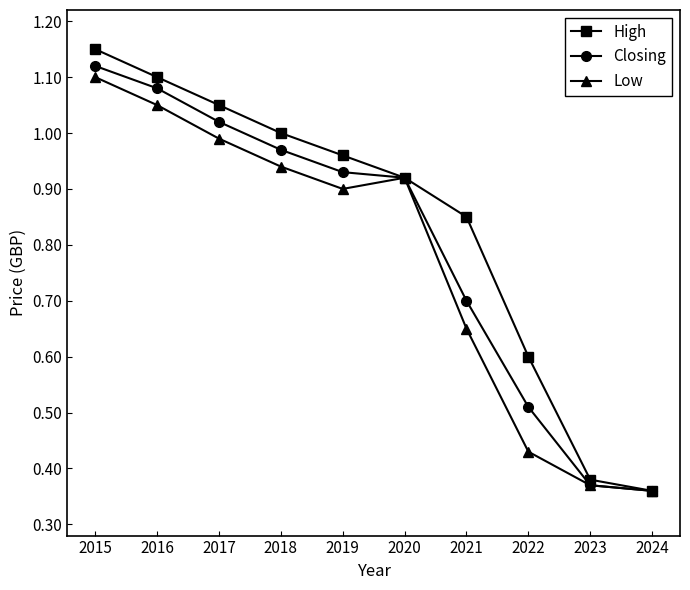

At which category is the sum across all series the highest?

2015